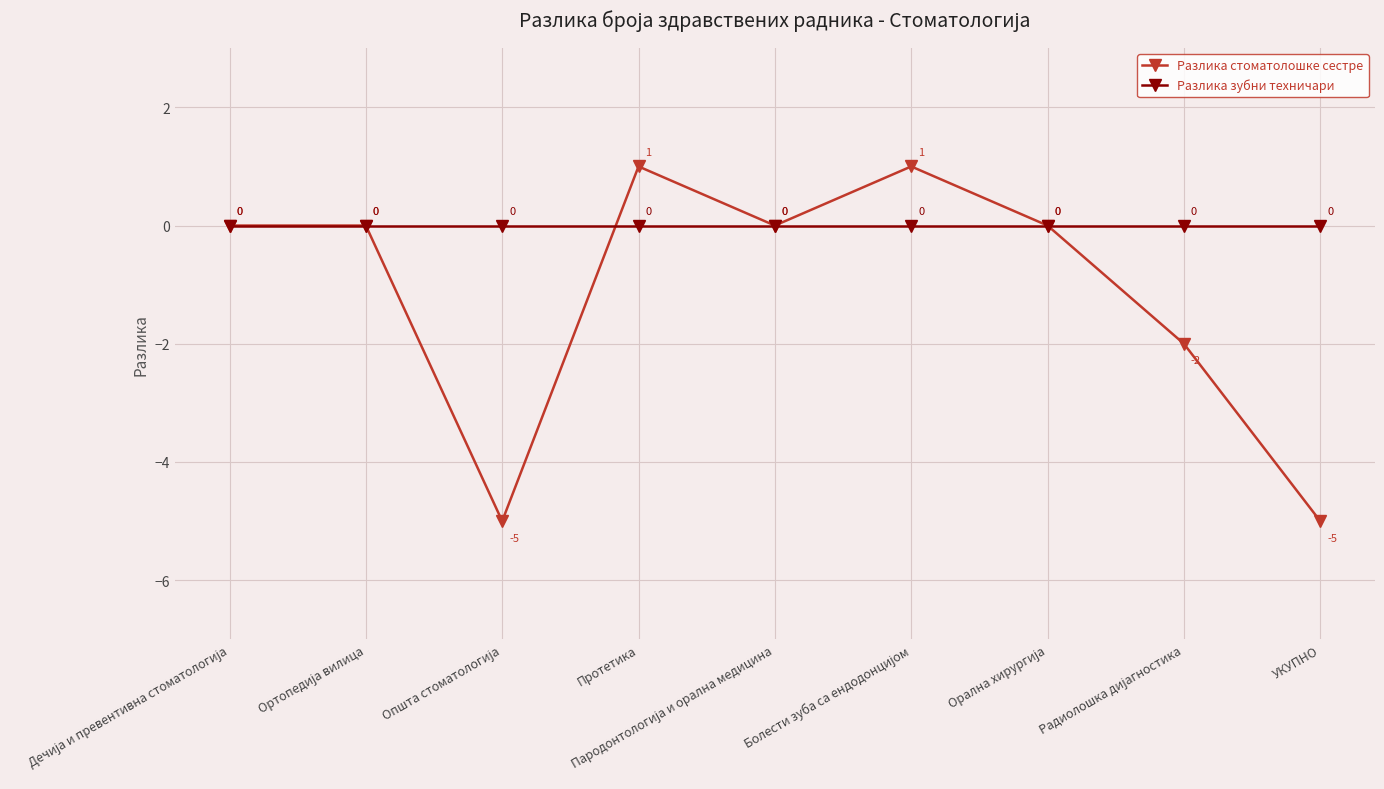

Reading right to left, list all the values displayed in this chart.

Разлика стоматолошке сестре: -5	-2	0	1	0	1	-5	0	0
Разлика зубни техничари: 0	0	0	0	0	0	0	0	0